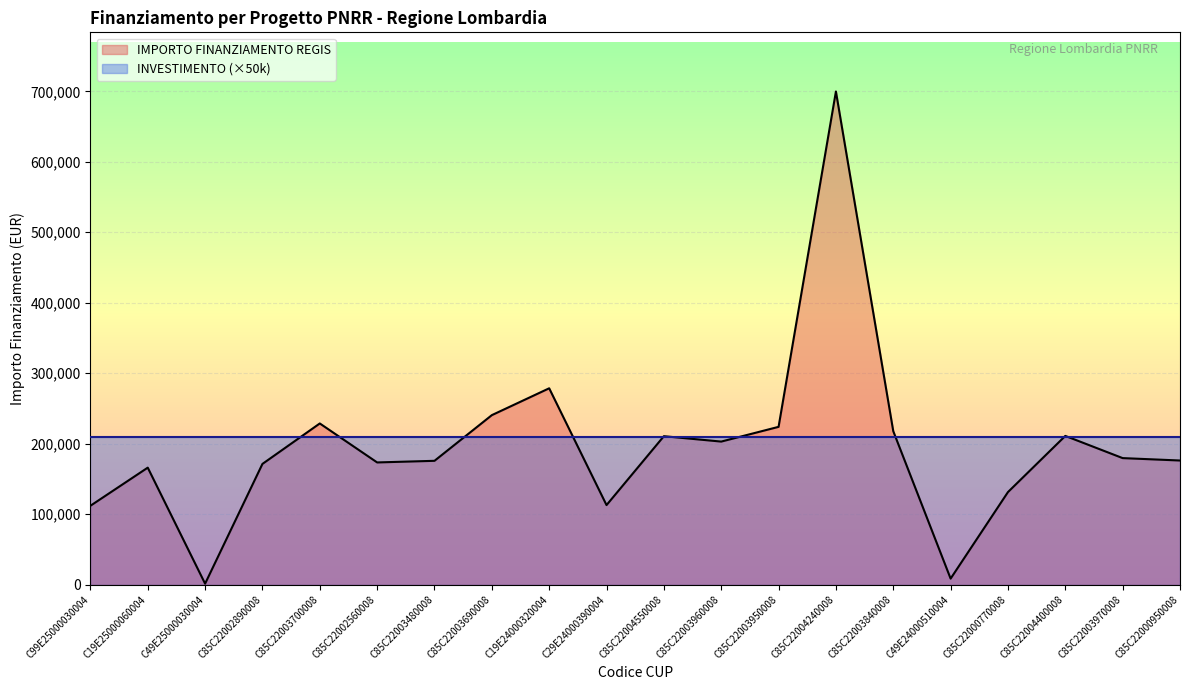

Rank the categories by value from lowest to highest.

C49E25000030004, C49E24000510004, C99E25000030004, C29E24000390004, C85C22000770008, C19E25000060004, C85C22002890008, C85C22002560008, C85C22003480008, C85C22000950008, C85C22003970008, C85C22003960008, C85C22004550008, C85C22004400008, C85C22003840008, C85C22003950008, C85C22003700008, C85C22003690008, C19E24000320004, C85C22004240008